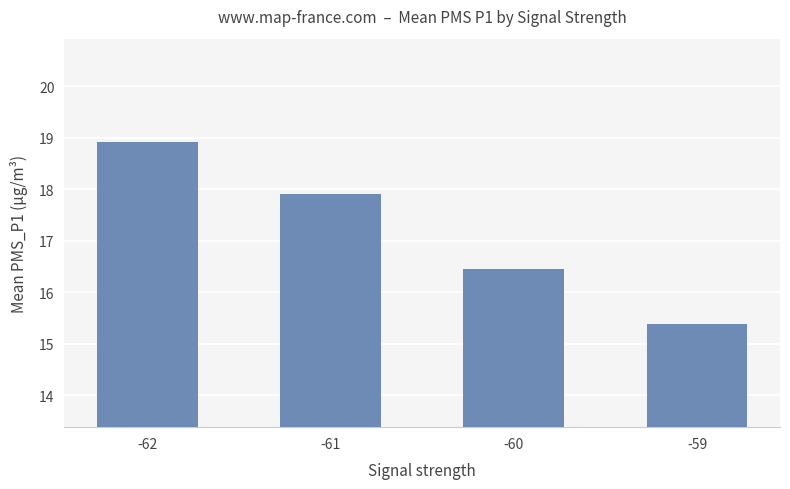

What is the maximum value shown in the chart?

18.9